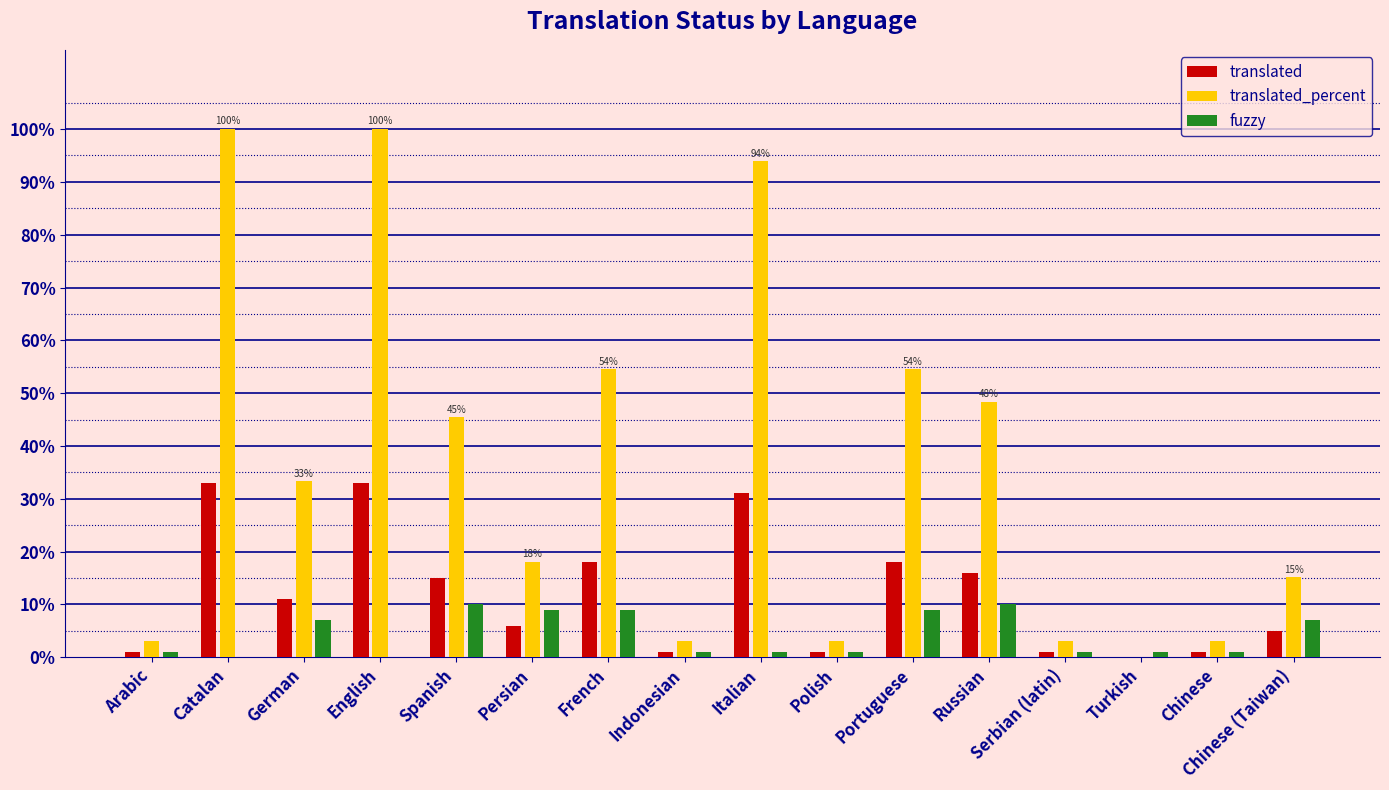

Which series has the largest total across all categories?

translated_percent